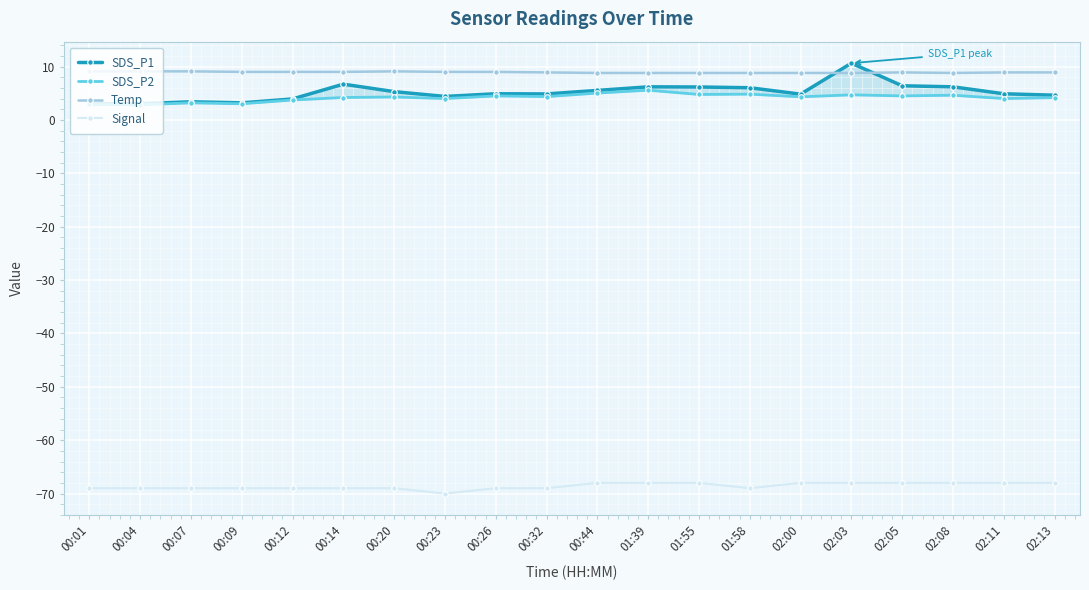

Which series has the widest spread of values?

SDS_P1